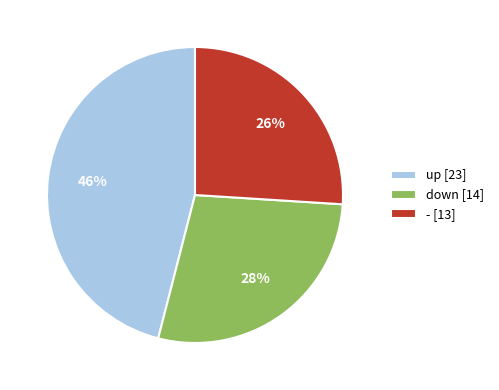

Is the sum of down [14] and up [23] greater than half?

Yes